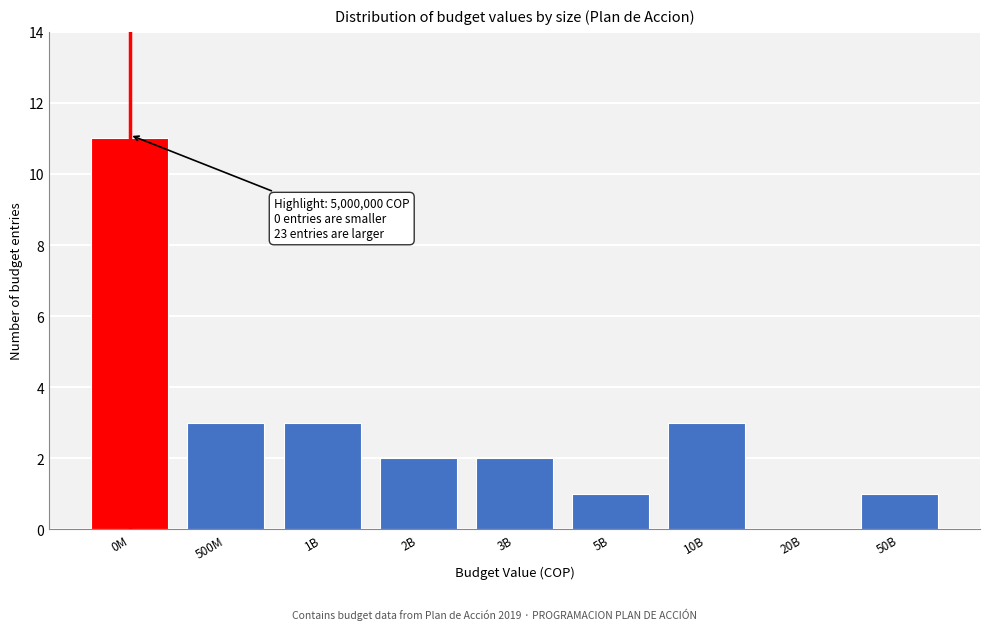

Reading right to left, extract all data points from this chart.

50B=1	20B=0	10B=3	5B=1	3B=2	2B=2	1B=3	500M=3	0M=11